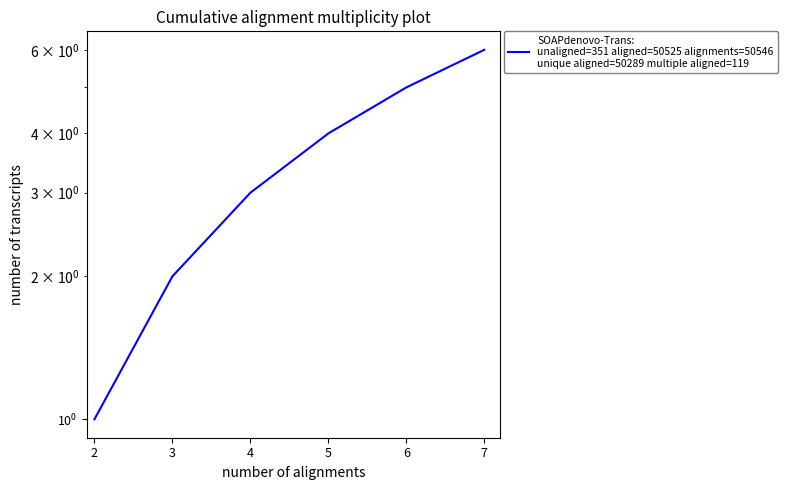

True or false: there are more than 2 points higher than both neighbors.

False